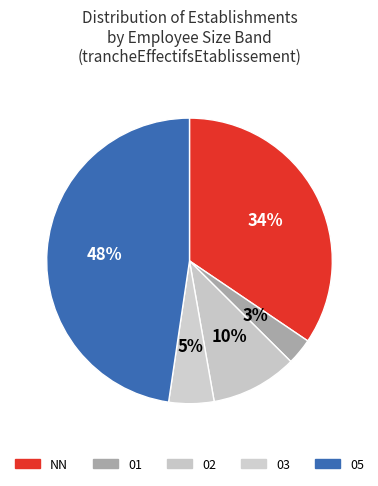

To the nearest percent, what is the difference between the 01 and 02 slice percentages?

7%